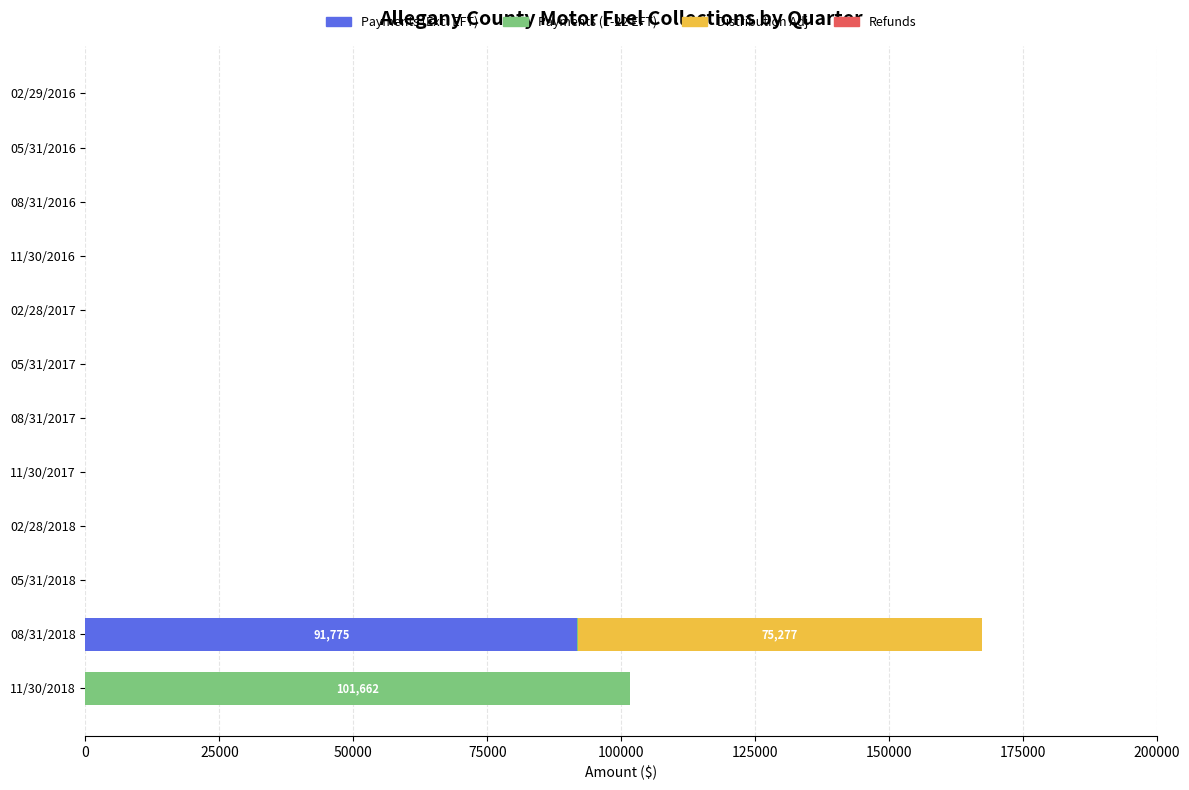

At which category is the sum across all series the highest?

08/31/2018